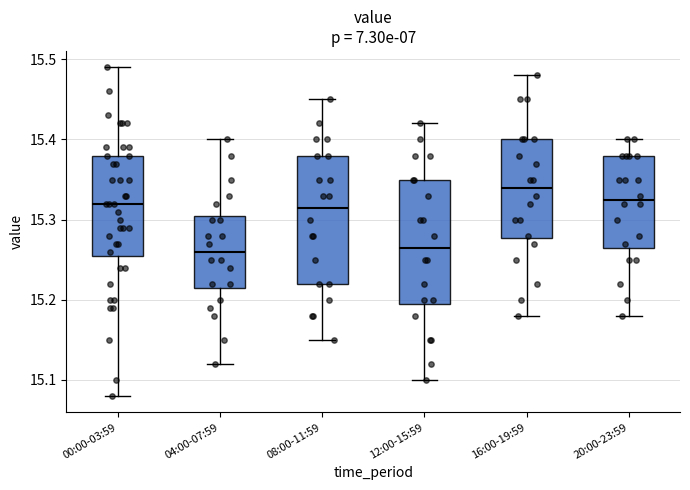

Reading left to right, transcribe this box plot: for each box, give where its median line is, the range the box spans, and where its two whiskers end, as read against the y-axis. The values are not printed on the chart, so give them approximately, as read against the axis.

00:00-03:59: median 15.32, box 15.26 to 15.38, whiskers 15.08 to 15.49
04:00-07:59: median 15.26, box 15.22 to 15.31, whiskers 15.12 to 15.40
08:00-11:59: median 15.32, box 15.22 to 15.38, whiskers 15.15 to 15.45
12:00-15:59: median 15.27, box 15.20 to 15.35, whiskers 15.10 to 15.42
16:00-19:59: median 15.34, box 15.28 to 15.40, whiskers 15.18 to 15.48
20:00-23:59: median 15.33, box 15.27 to 15.38, whiskers 15.18 to 15.40